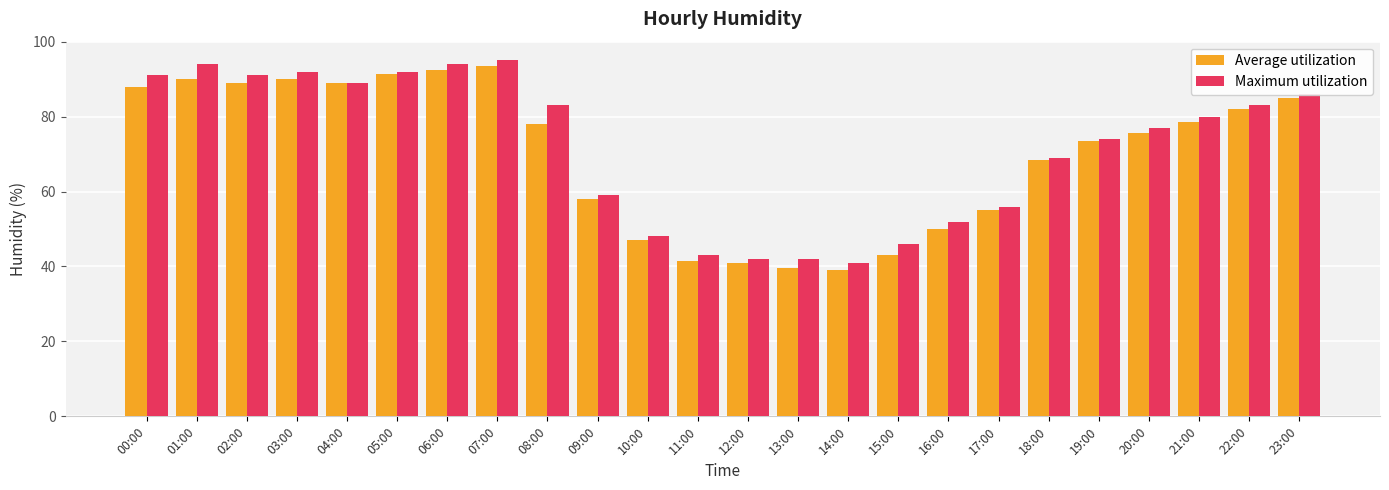

Is it true that Maximum utilization equals 92.0 at 05:00?

True